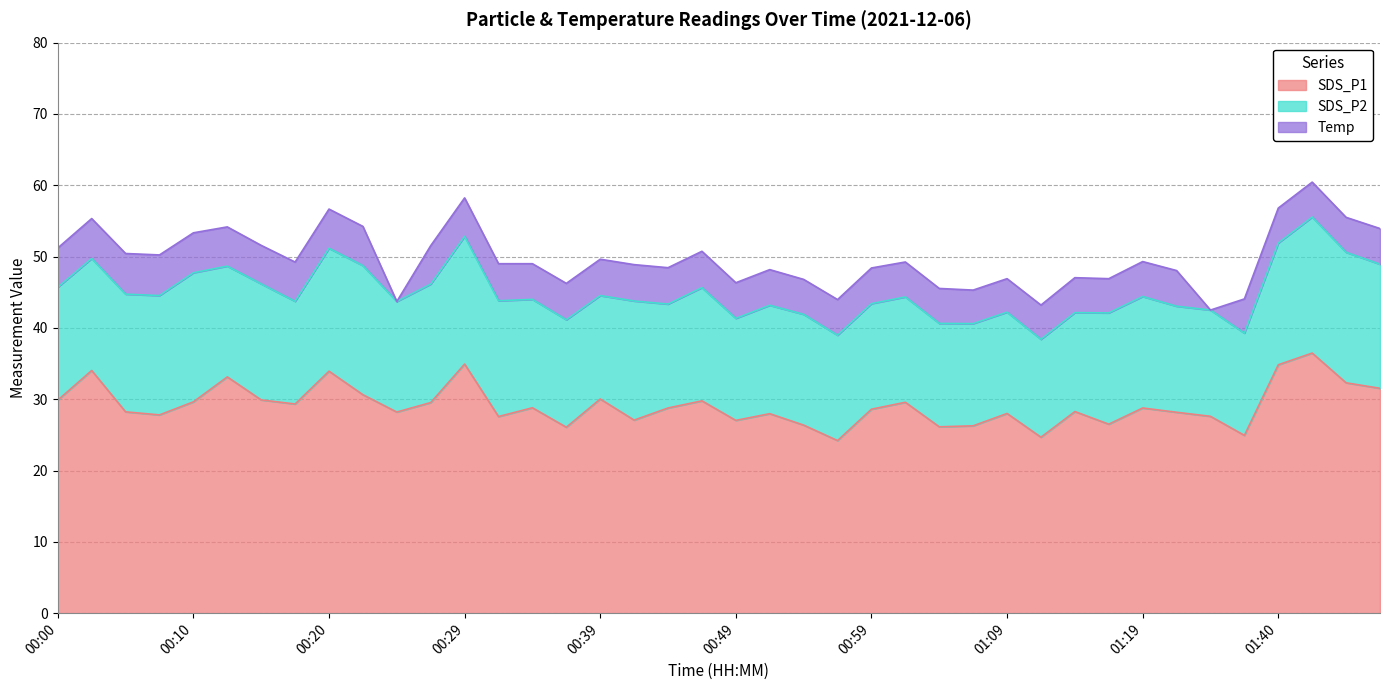

Where is the first local maximum for SDS_P2?

00:10